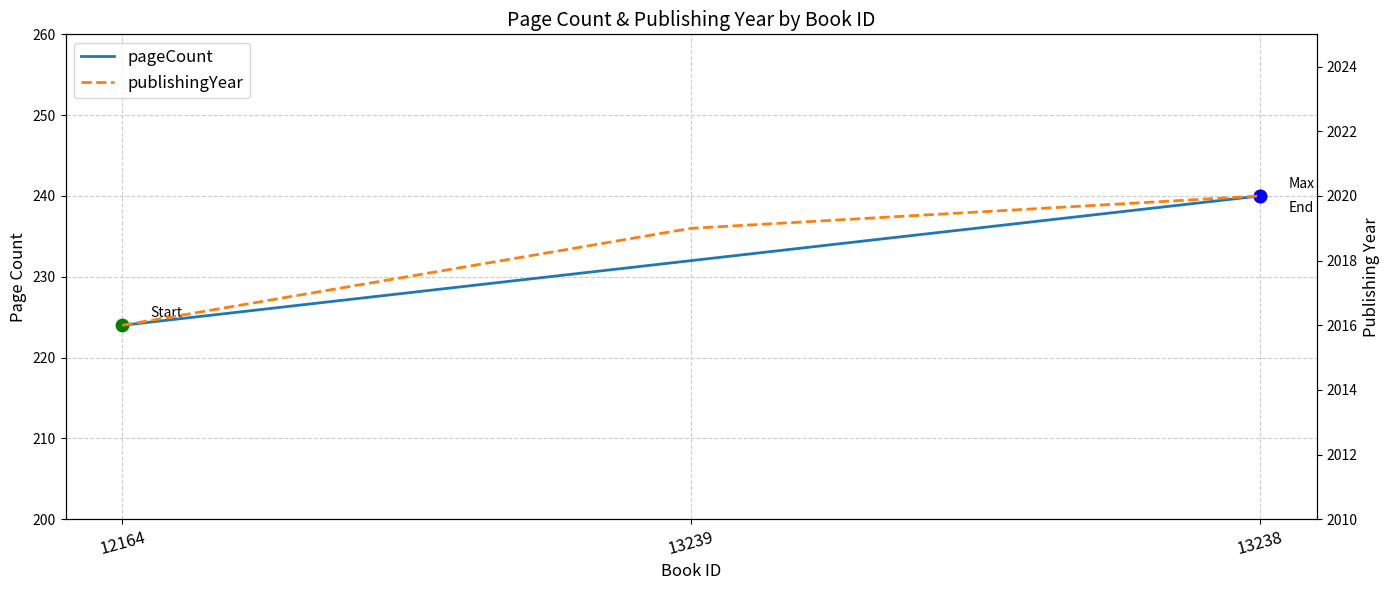

Which series has the largest total across all categories?

publishingYear